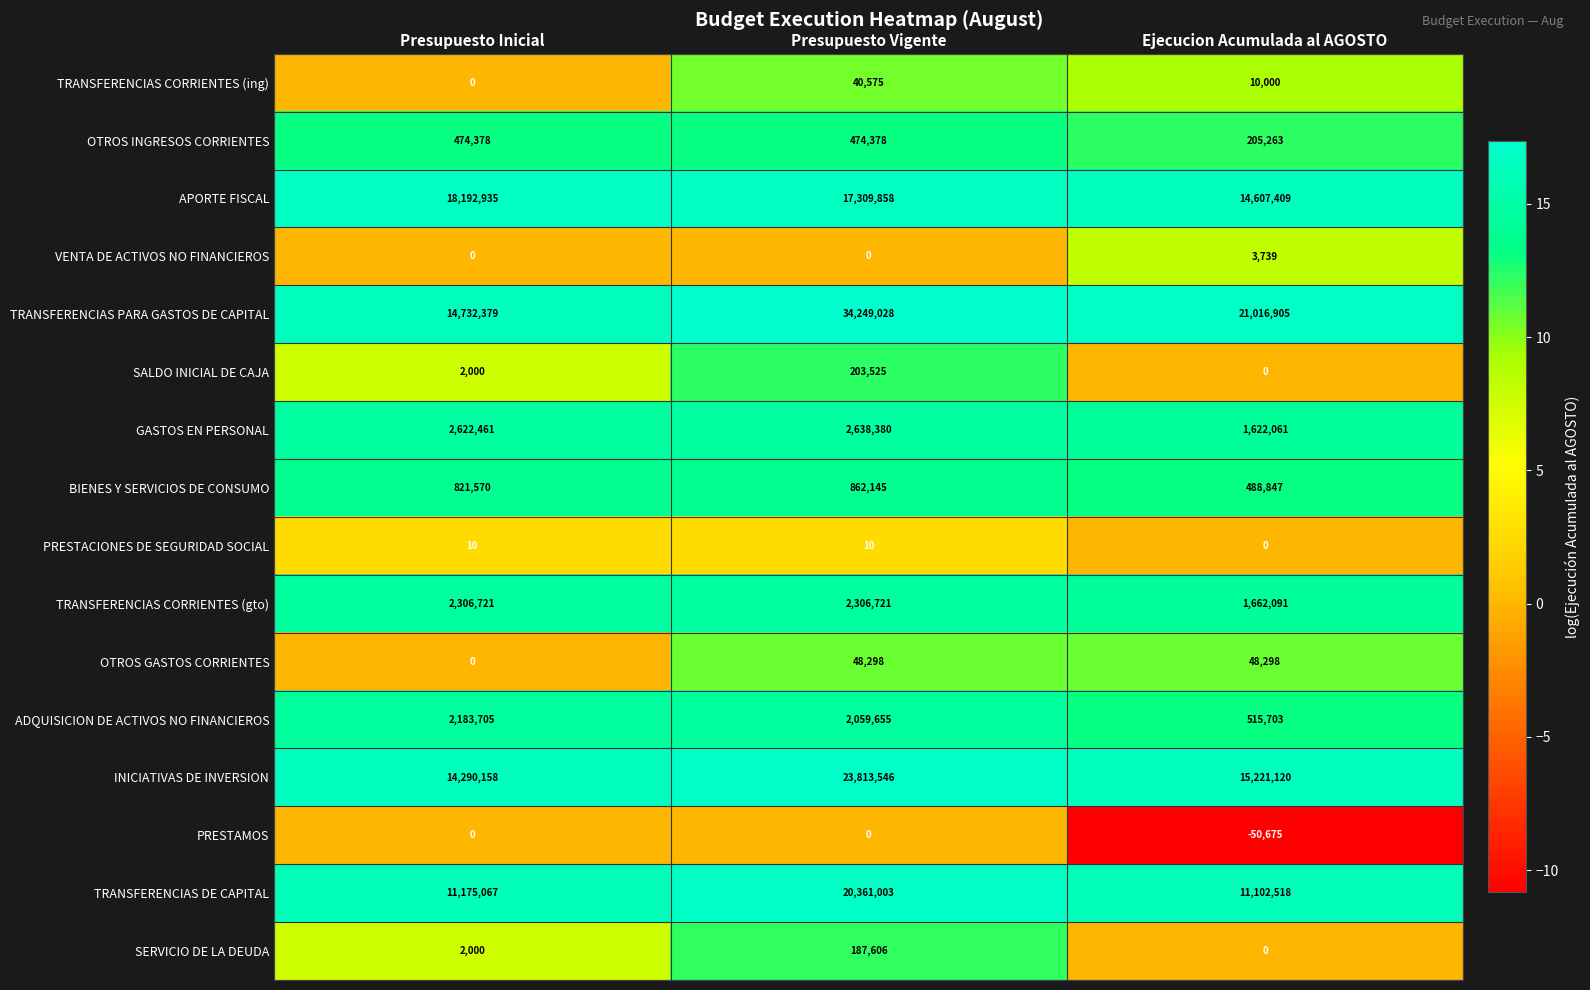

Between Presupuesto Inicial and Presupuesto Vigente, which series saw the biggest shift?

TRANSFERENCIAS PARA GASTOS DE CAPITAL